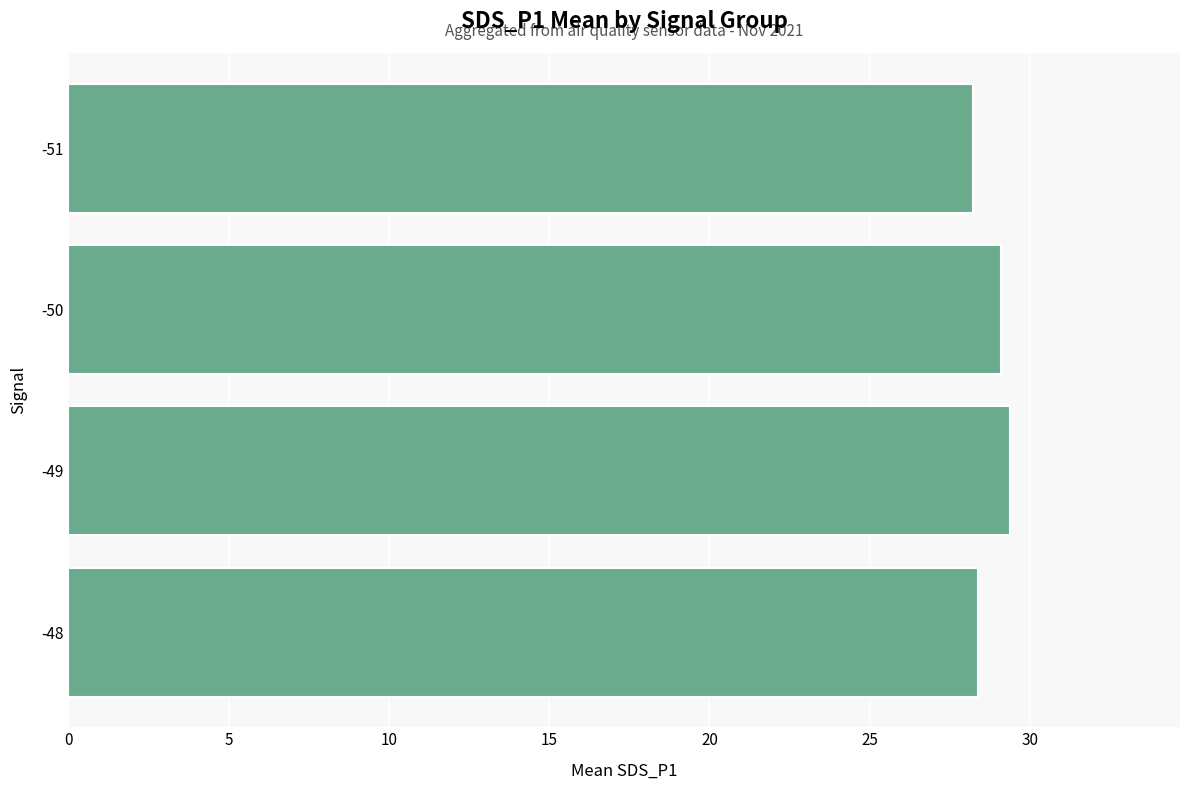

Are the bars horizontal?

Yes